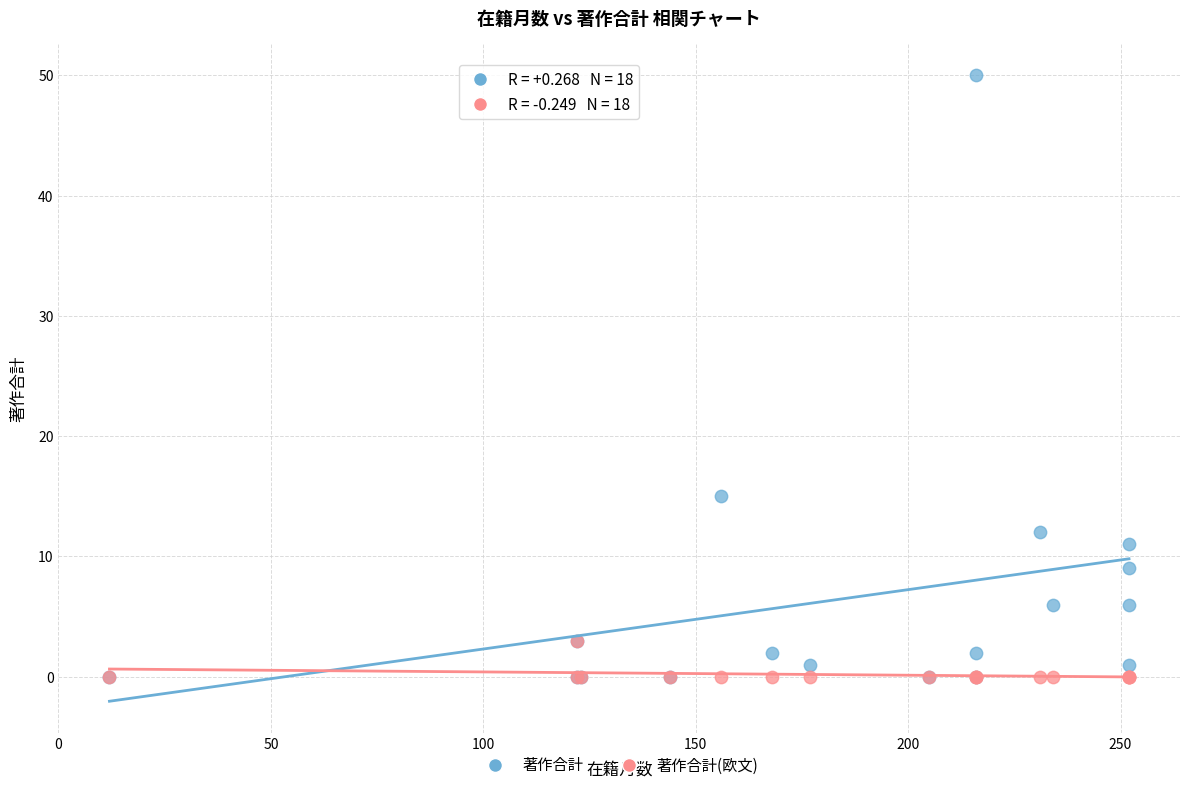

What are all the series names shown in the legend?

著作合計, 著作合計(欧文)